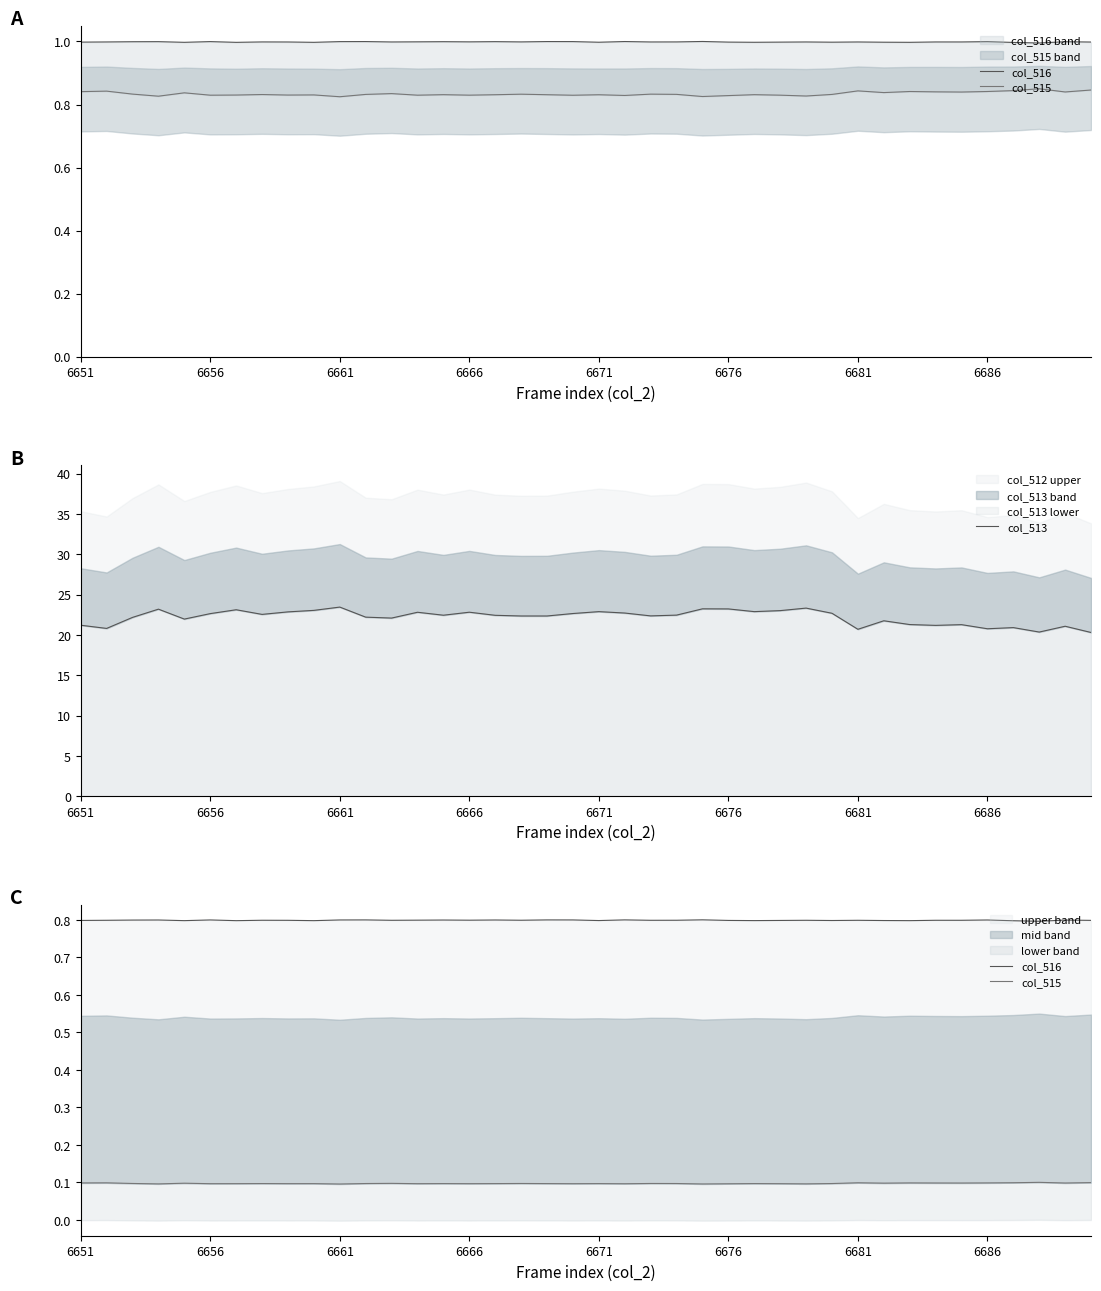

True or false: col_515 and col_516 intersect in this chart.

False